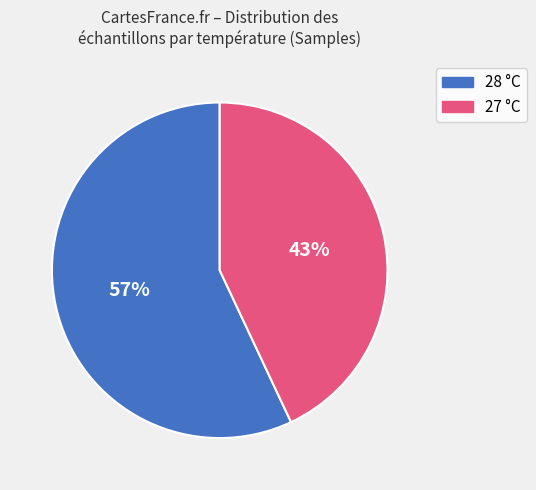

To the nearest percent, what is the difference between the largest and smallest slice percentages?

14%